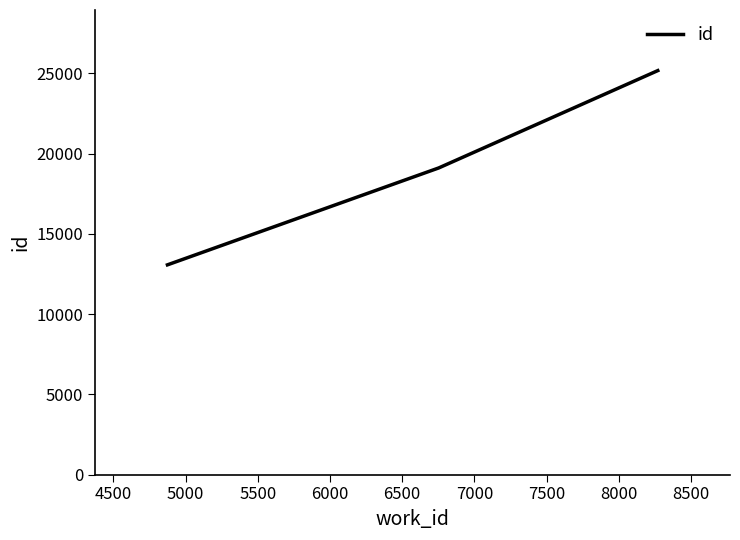

What is the average value?

19113